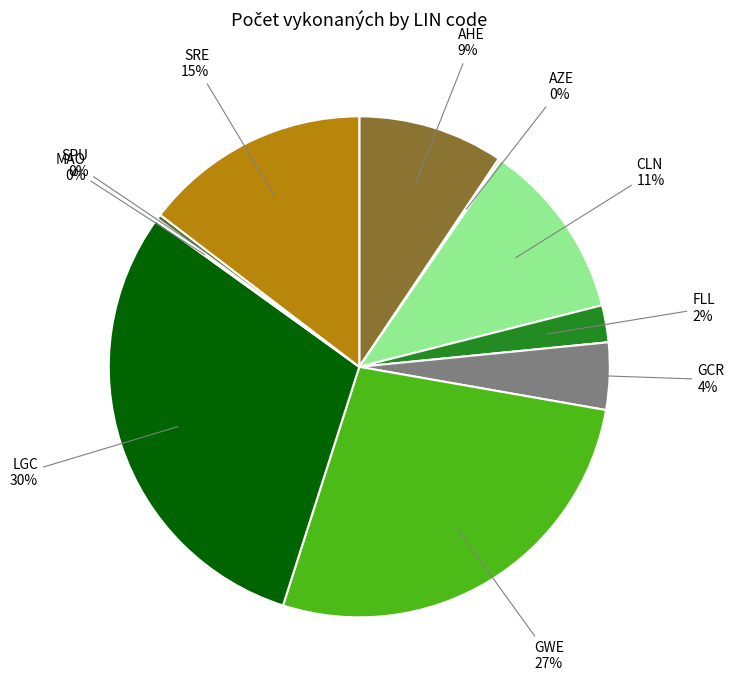

Which has a higher value, SRE or GCR?

SRE